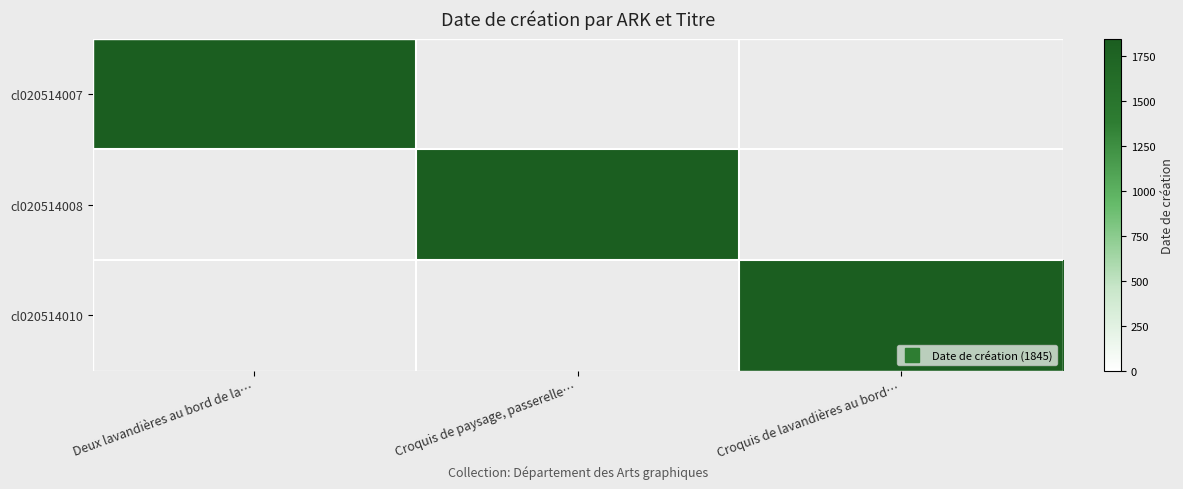

Which series has the largest range (max minus min)?

cl020514007